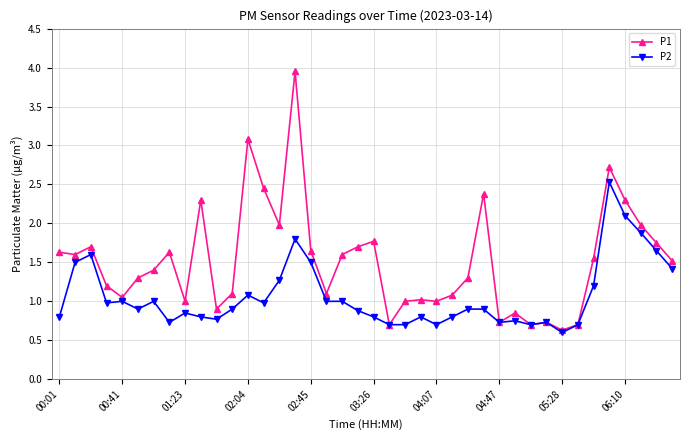

True or false: P1 has more than 1 points higher than both neighbors.

True